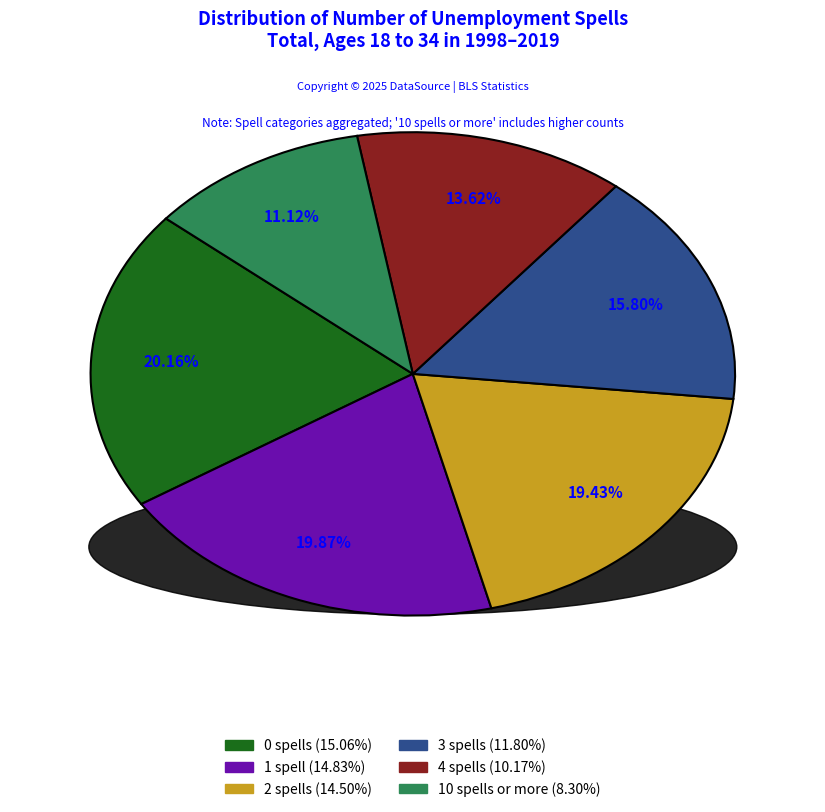

Is there a majority slice in this chart?

No